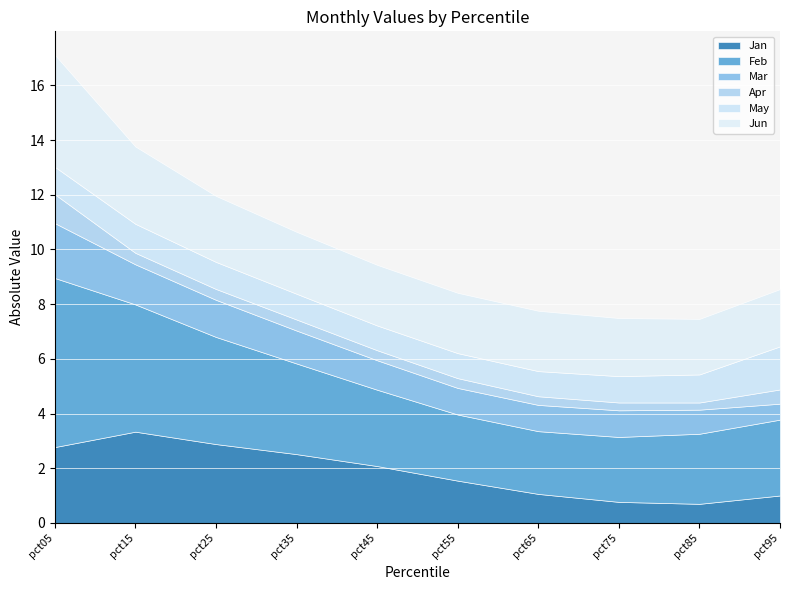

Which category has the lowest value across all series?

pct85